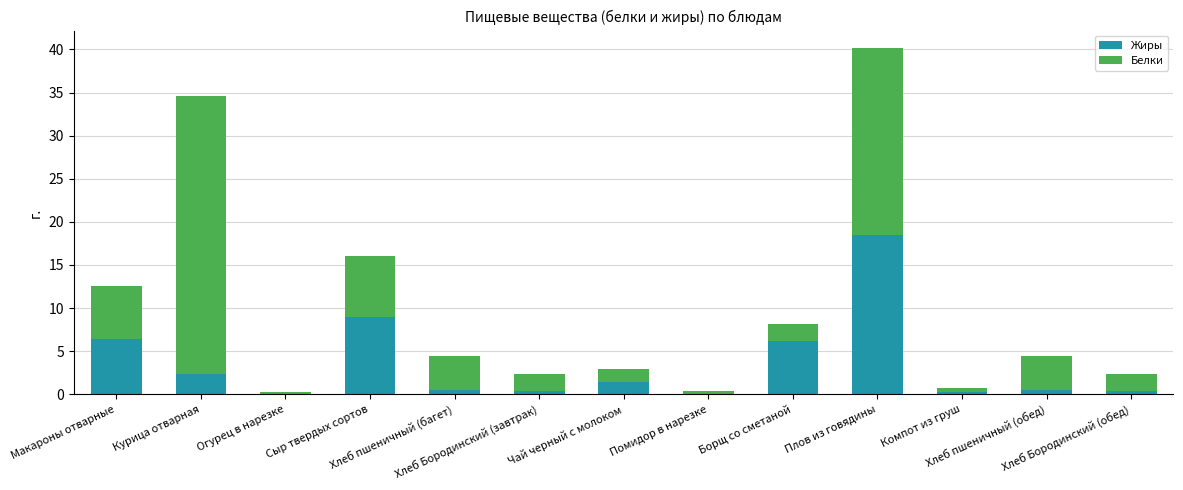

What is the maximum value for Жиры?

18.5